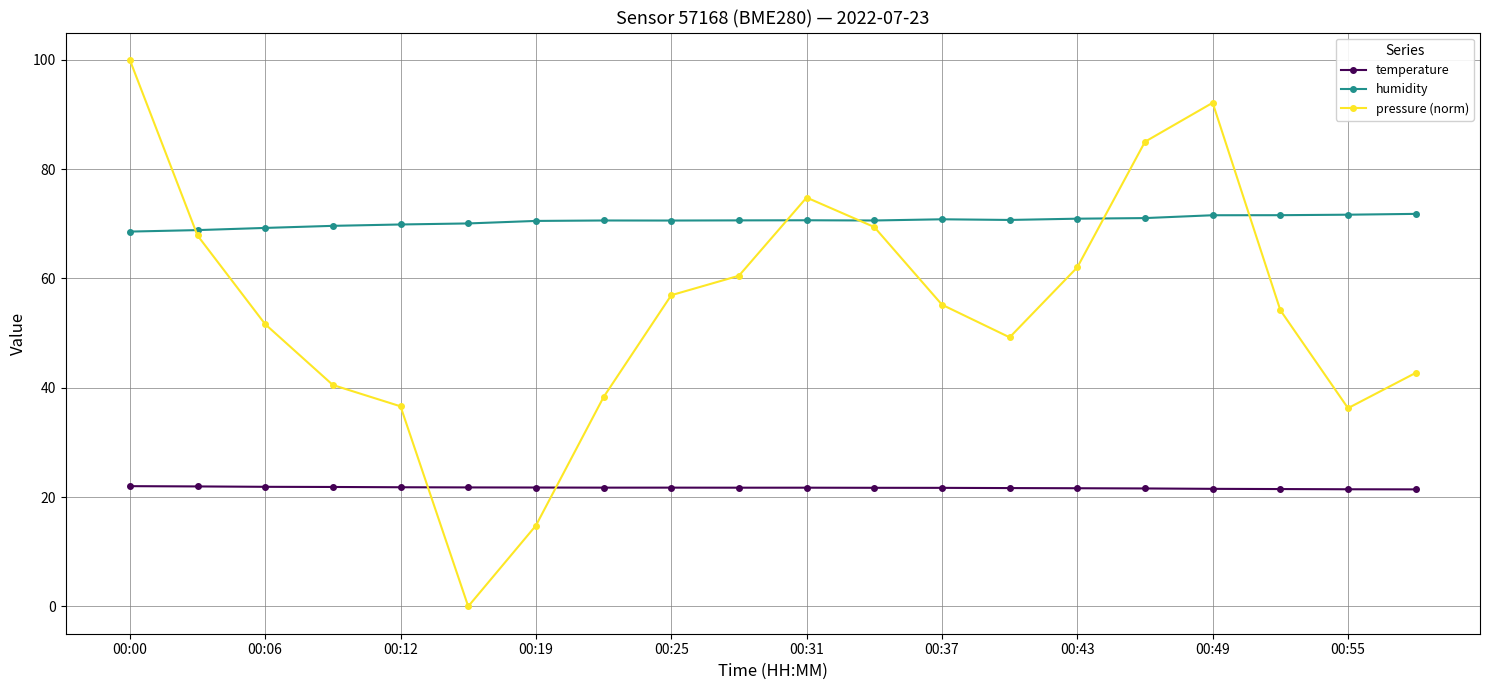

What is the maximum value for temperature?

22.0